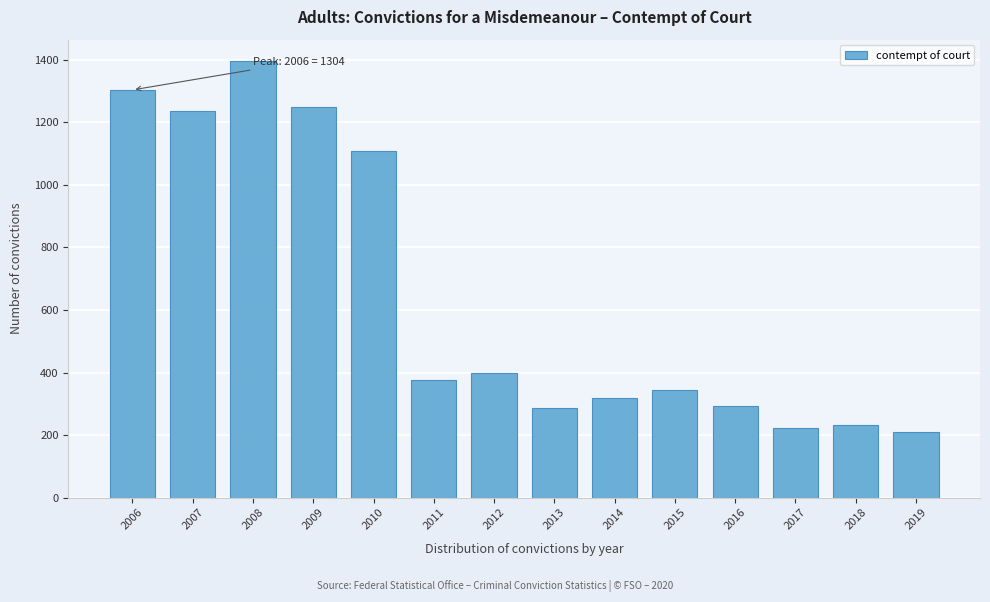

Reading left to right, extract all data points from this chart.

1304	1238	1395	1248	1108	376	397	286	318	344	293	224	232	210